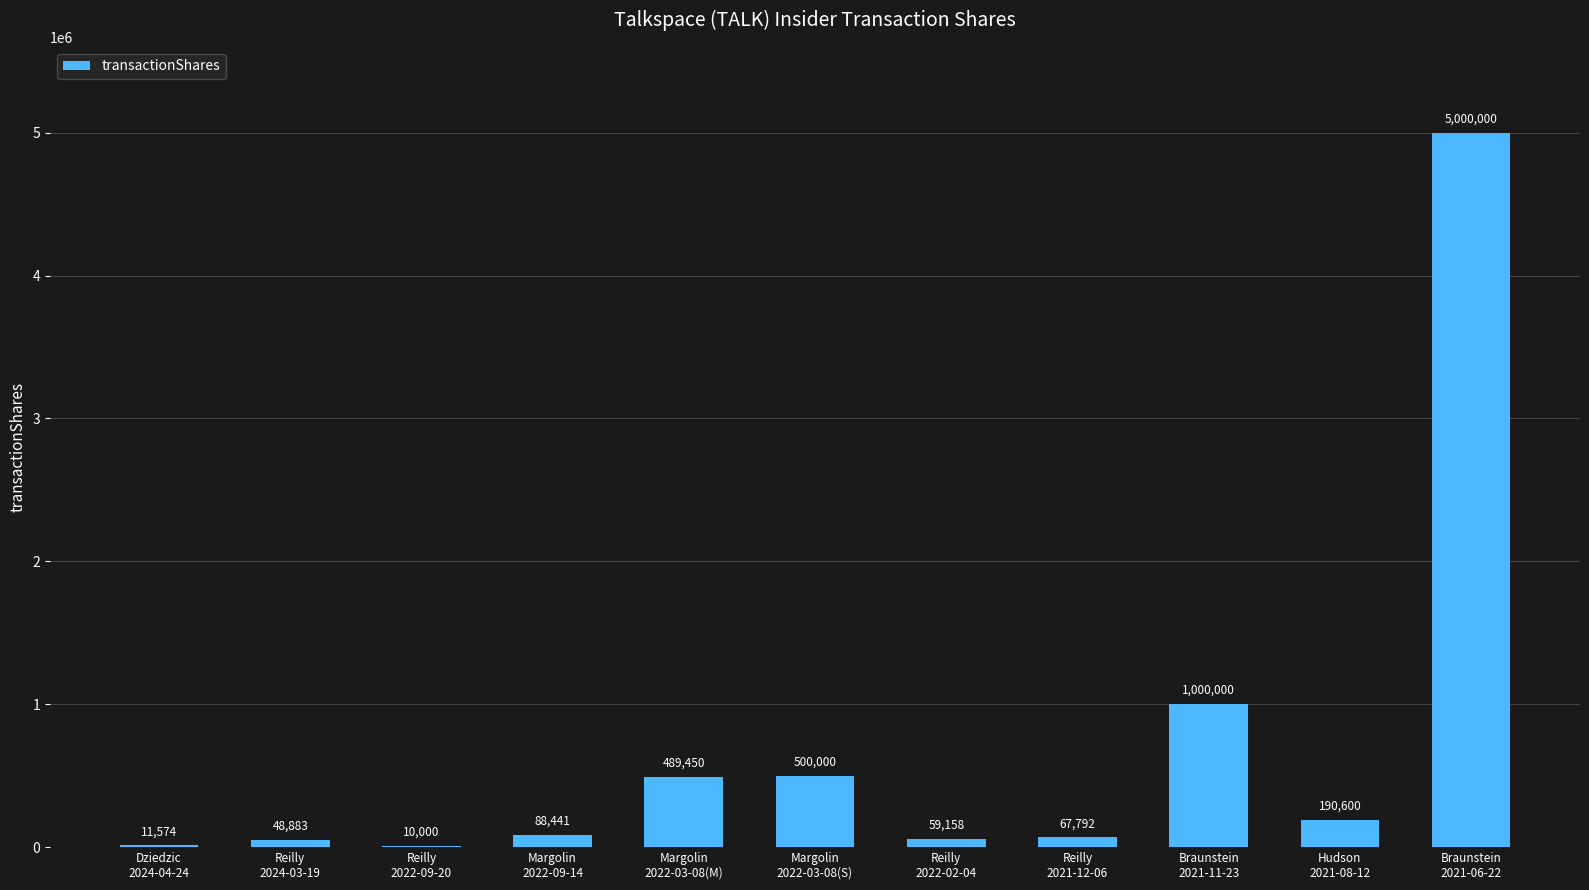

What is the greatest value displayed?

5000000